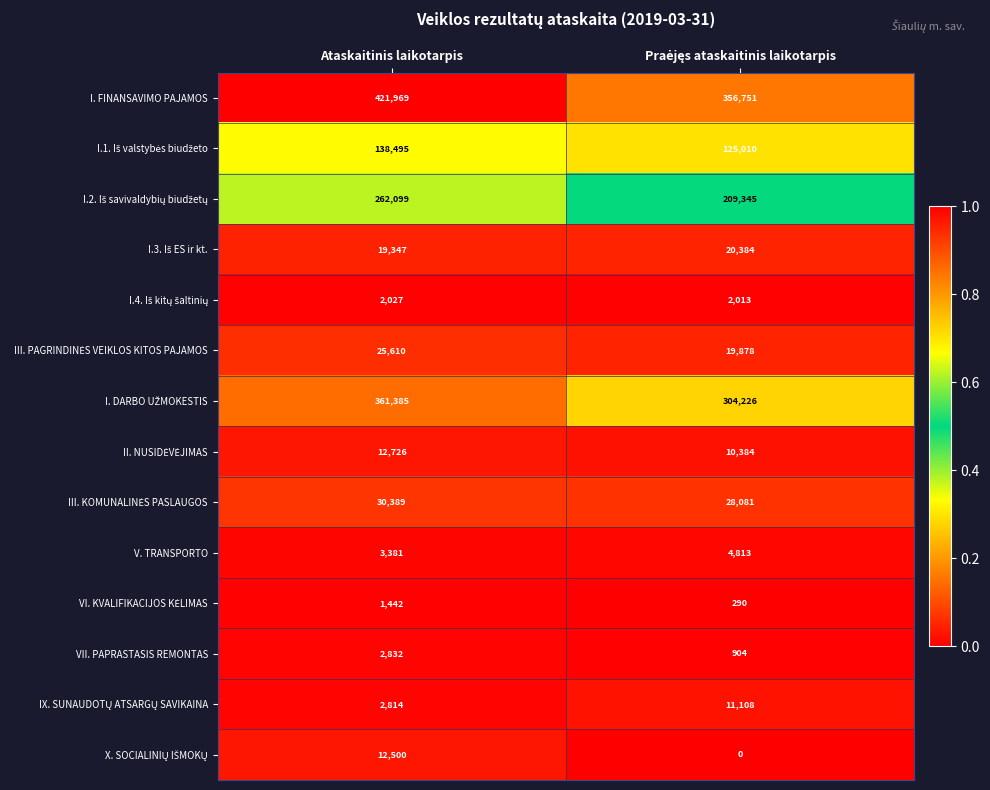

What is the difference between the maximum and minimum values in the V. TRANSPORTO series?

1432